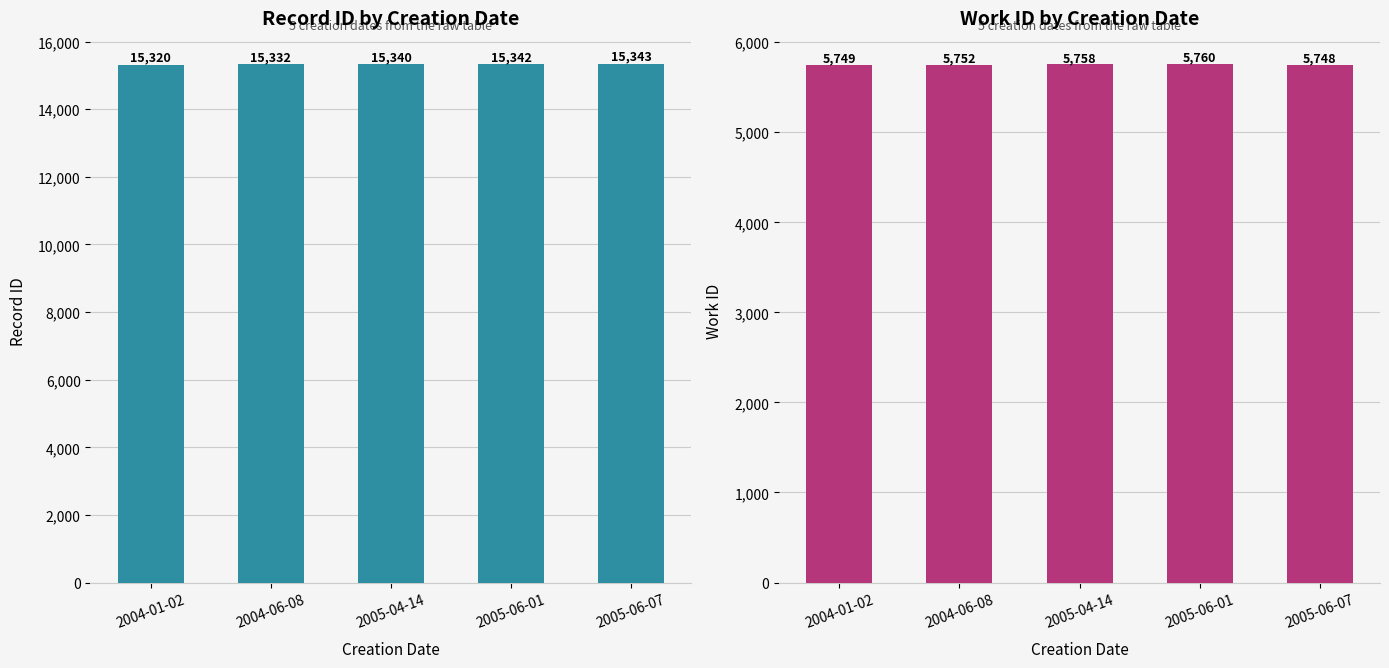

Which category has the lowest value in the work_id series?

2005-06-07